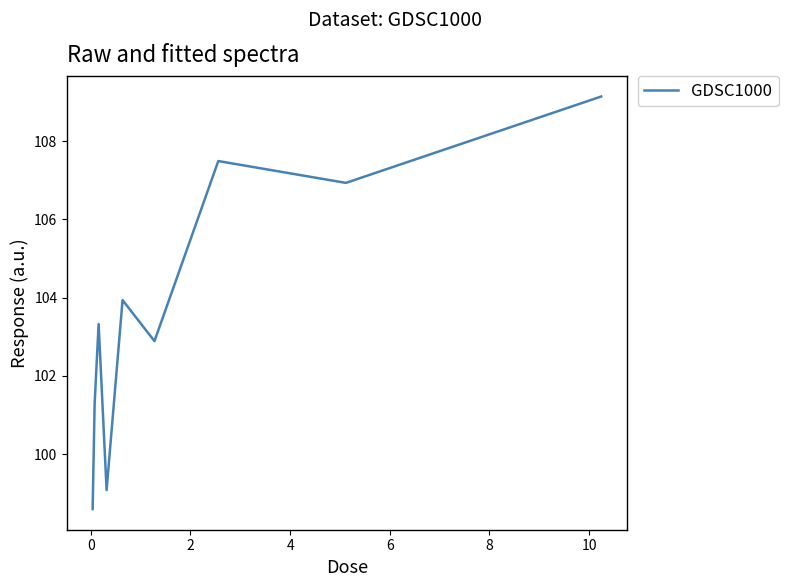

What is the minimum value shown in the chart?

98.6